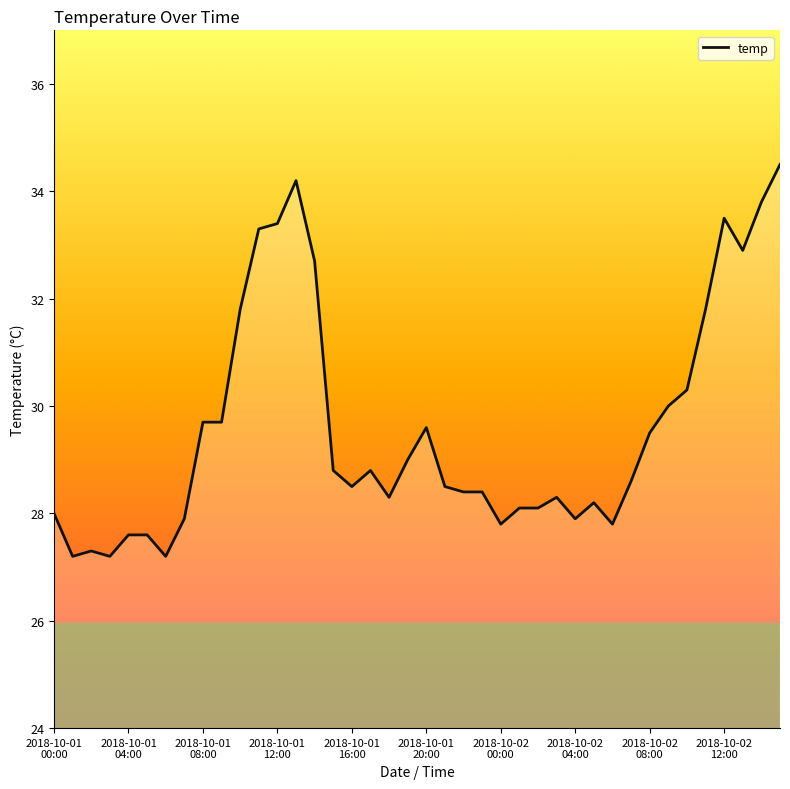

What is the difference between the maximum and minimum values?

7.3